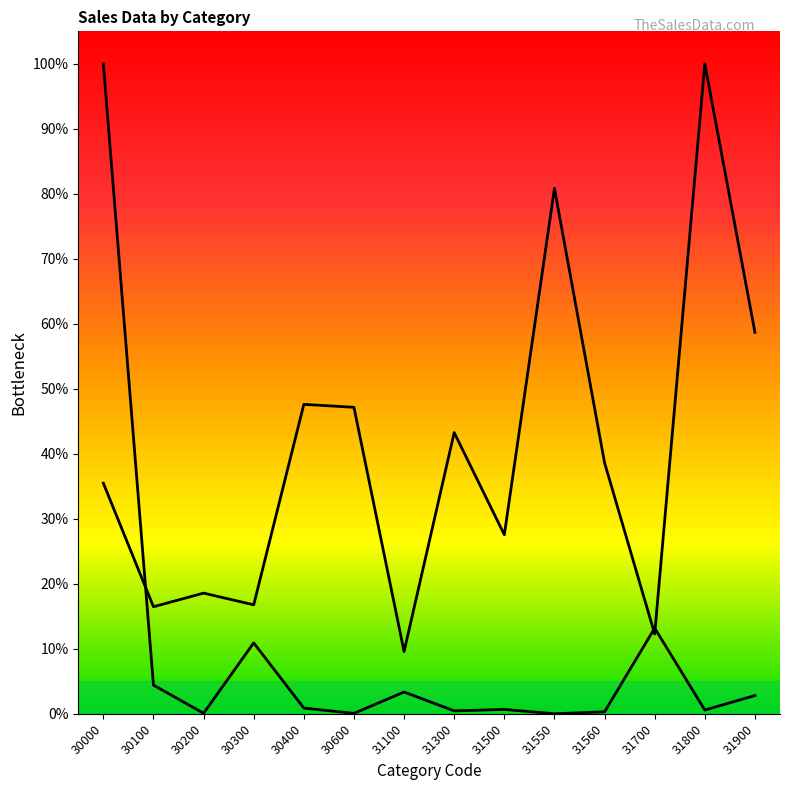

How many intersections are there between Unit Price and Quantity?

3